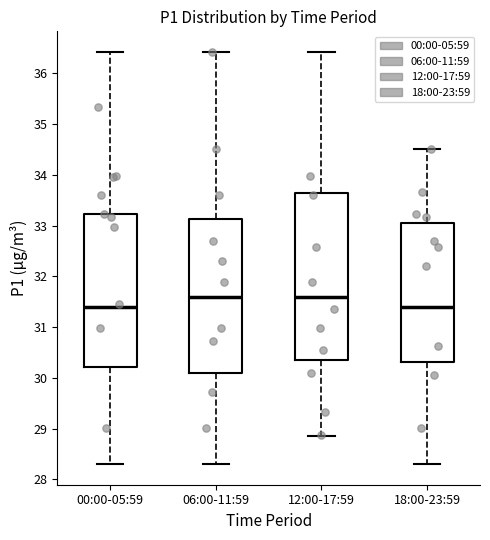

Where does the upper whisker of the box for 00:00-05:59 end on the y-axis? The values are not printed on the chart, so give them approximately, as read against the axis.

36.4